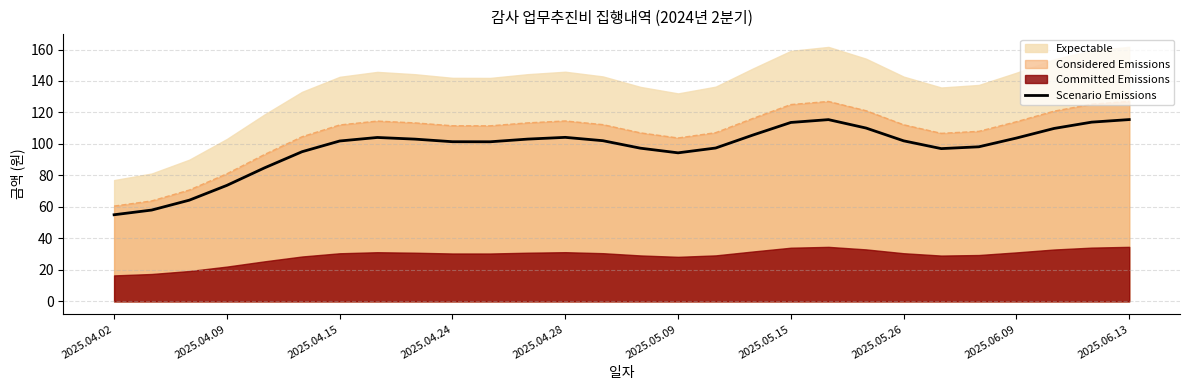

How many lines are shown in the chart?

1